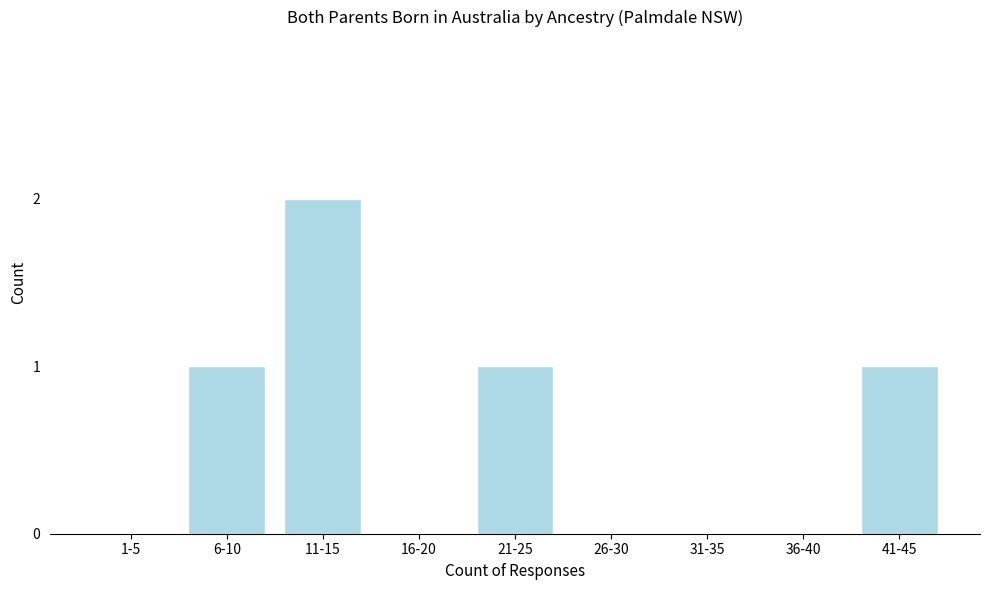

Reading left to right, extract all data points from this chart.

1-5=0	6-10=1	11-15=2	16-20=0	21-25=1	26-30=0	31-35=0	36-40=0	41-45=1